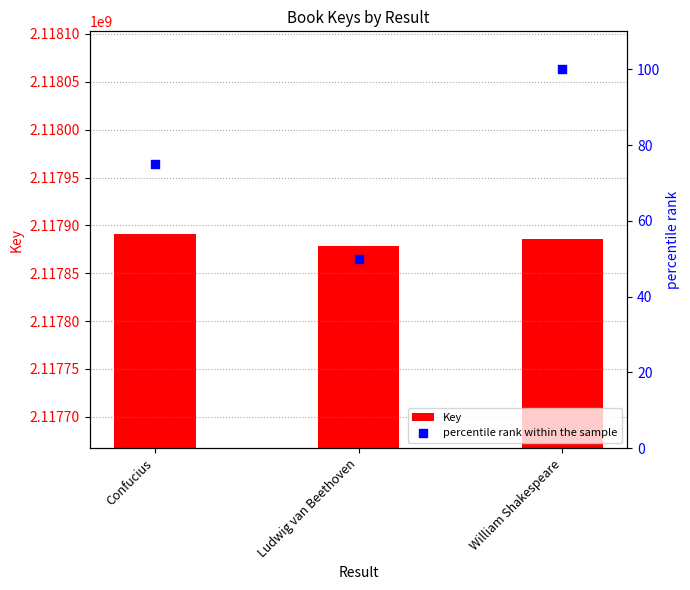

What is the total value across all series at Confucius?

2117891048